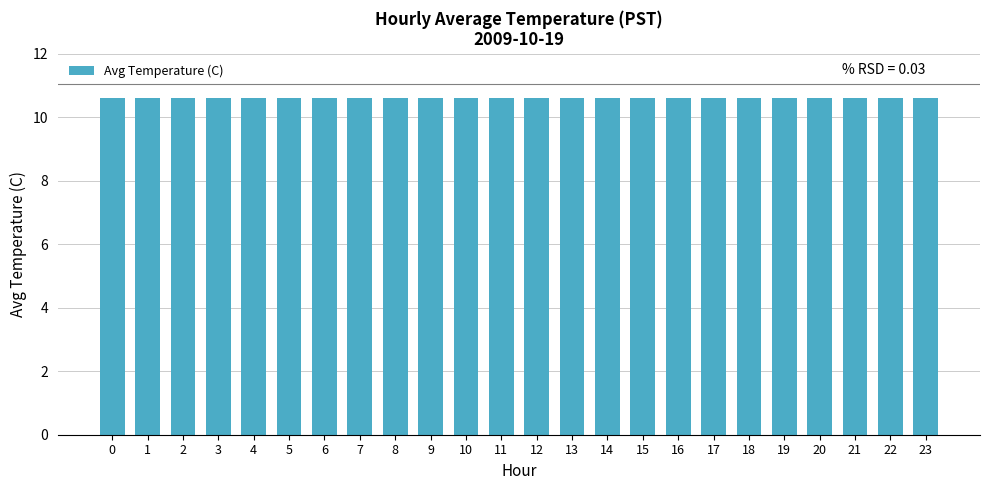

Count the values in the range 10 to 11.

24